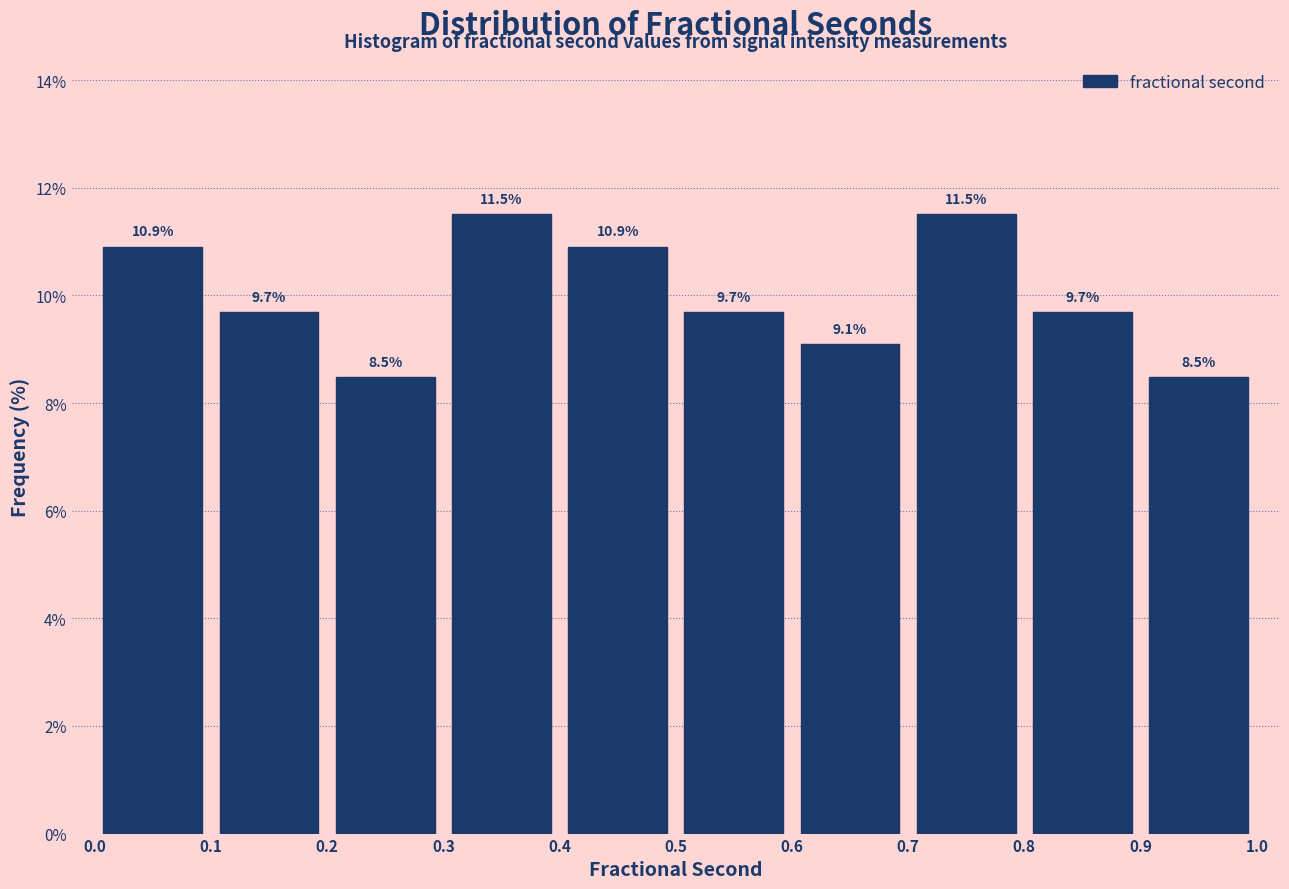

Reading left to right, transcribe this chart: for each bar, give the range it covers on the x-axis and its height.

0.0 to 0.1: 10.9
0.1 to 0.2: 9.7
0.2 to 0.3: 8.5
0.3 to 0.4: 11.5
0.4 to 0.5: 10.9
0.5 to 0.6: 9.7
0.6 to 0.7: 9.1
0.7 to 0.8: 11.5
0.8 to 0.9: 9.7
0.9 to 1.0: 8.5